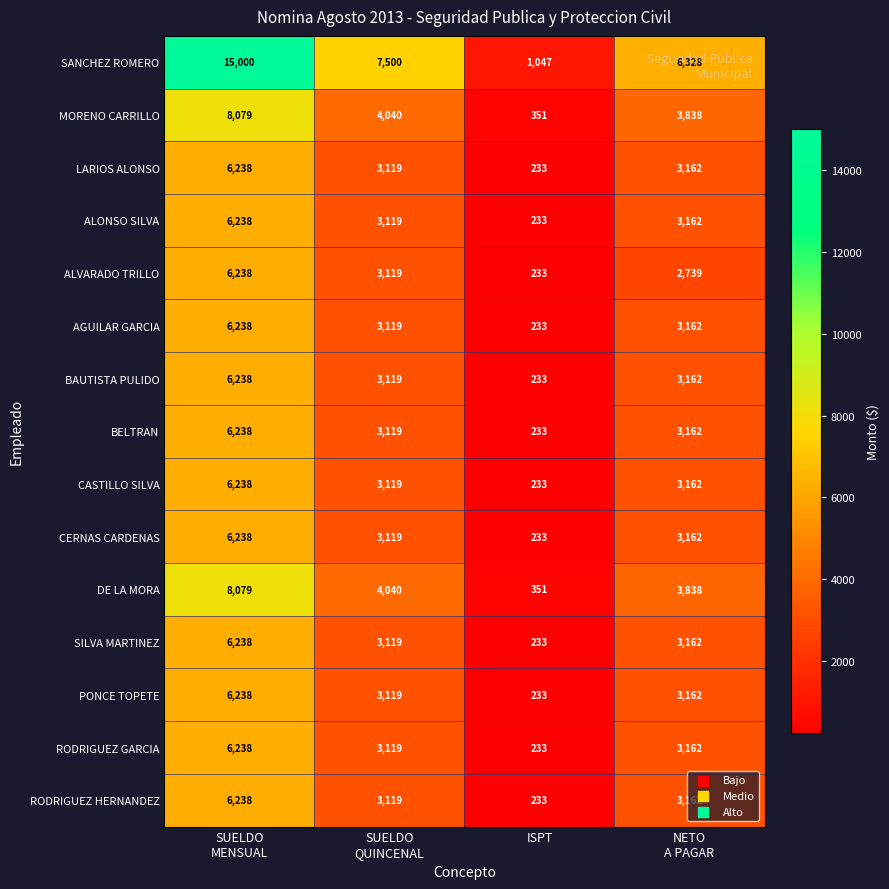

Which category has the lowest value in the DE LA MORA series?

ISPT